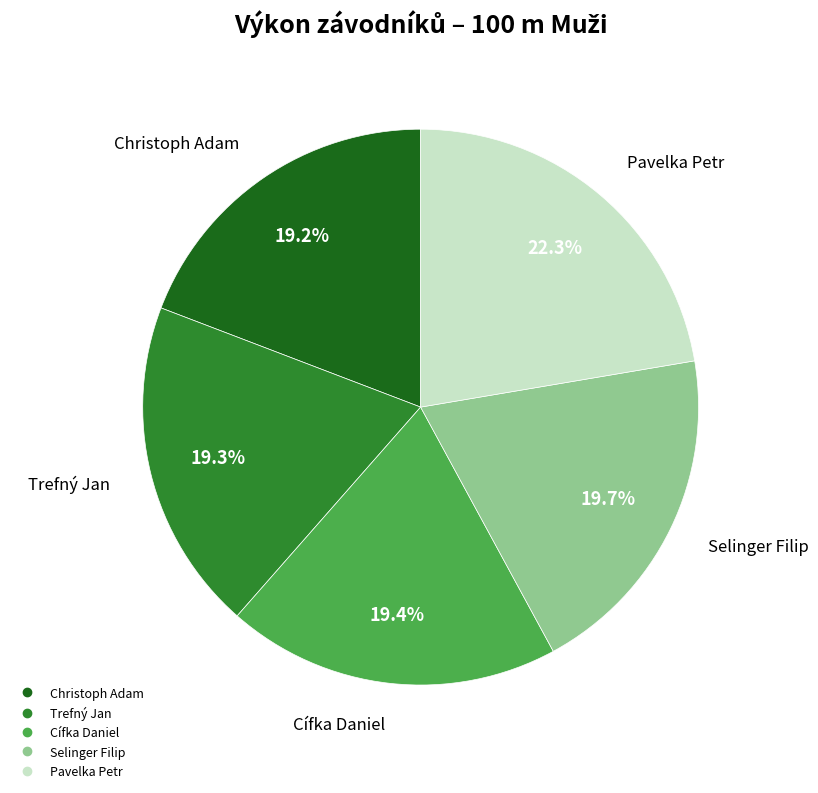

To the nearest percent, what is the combined percentage of Cífka Daniel and Christoph Adam?

39%